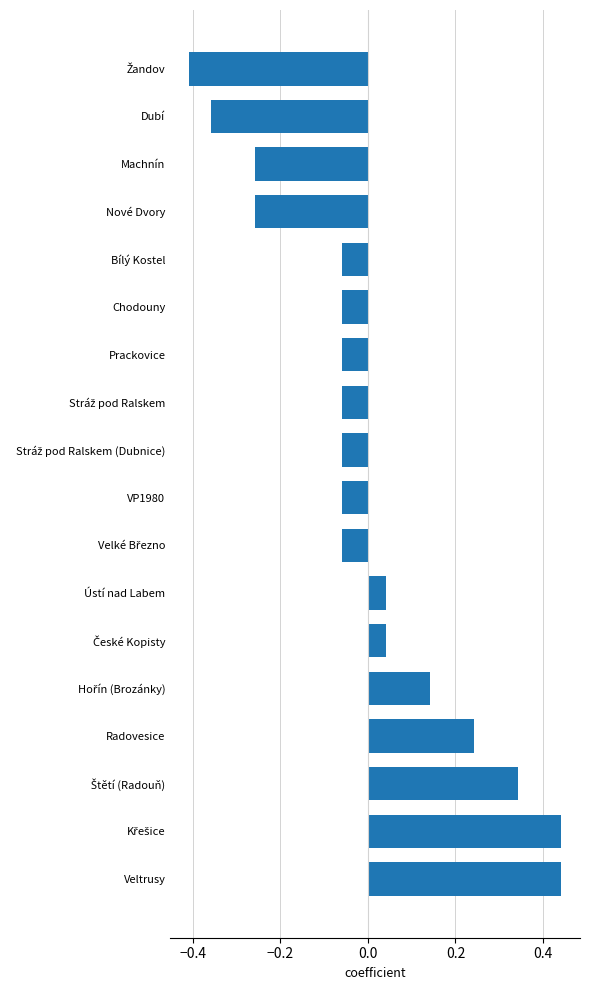

Which has a higher value, Machnín or Dubí?

Machnín